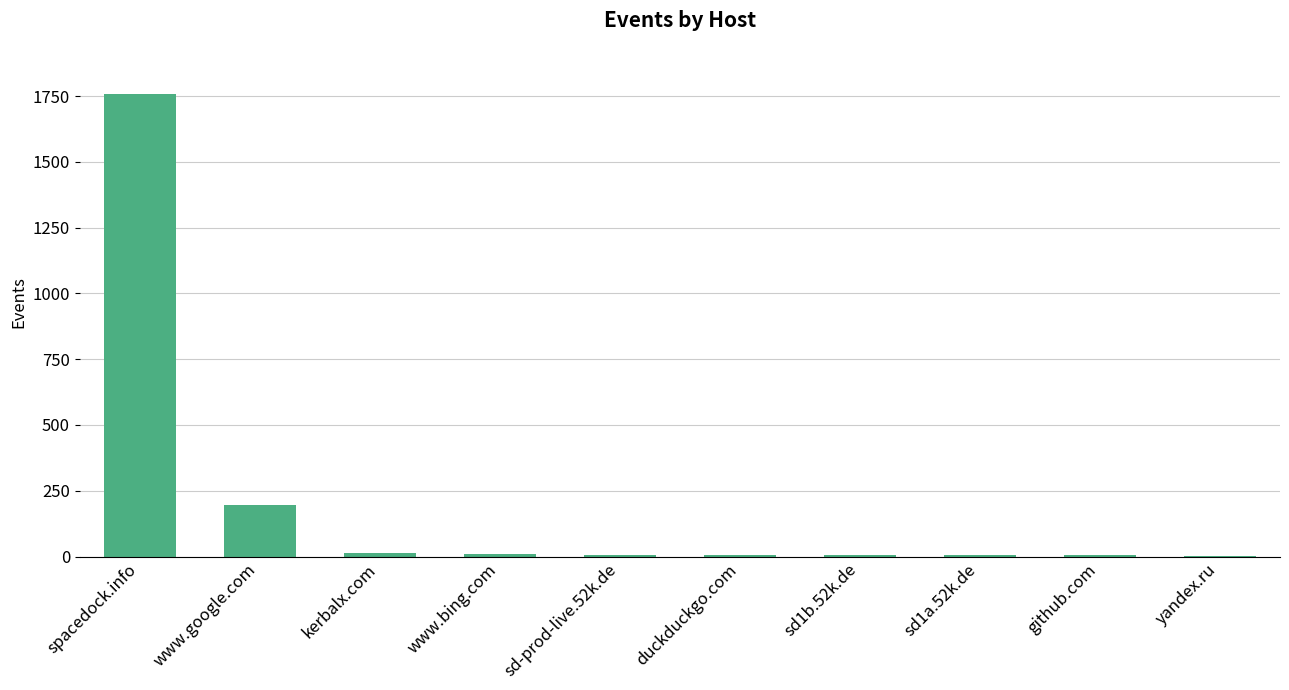

What is the difference between the values at github.com and www.bing.com?

4